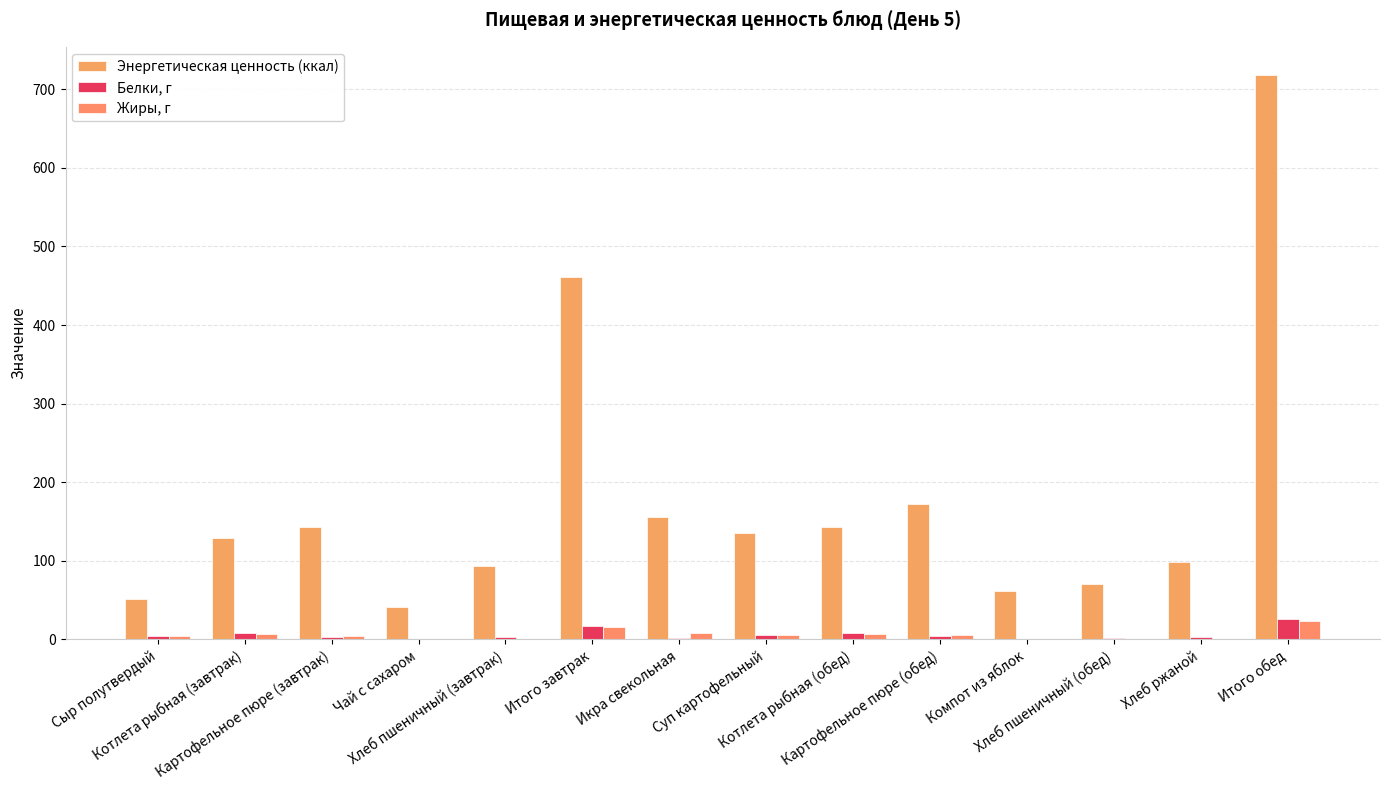

Rank the series at Компот из яблок from highest to lowest value.

Энергетическая ценность (ккал), Белки, г, Жиры, г